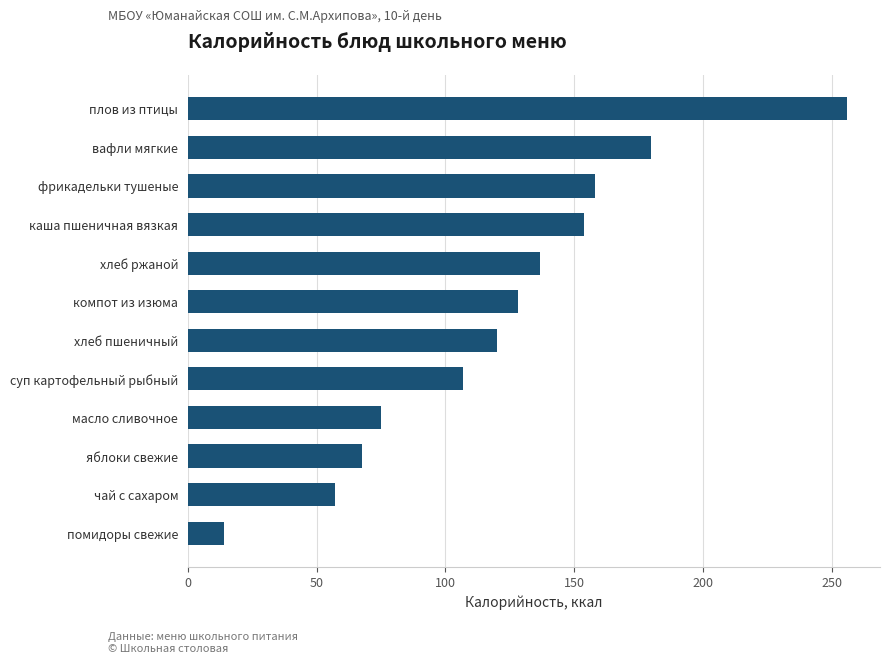

Reading bottom to top, extract all data points from this chart.

14.0	57.0	67.5	75.0	107.0	120.0	128.0	136.6	154.0	158.0	180.0	256.0